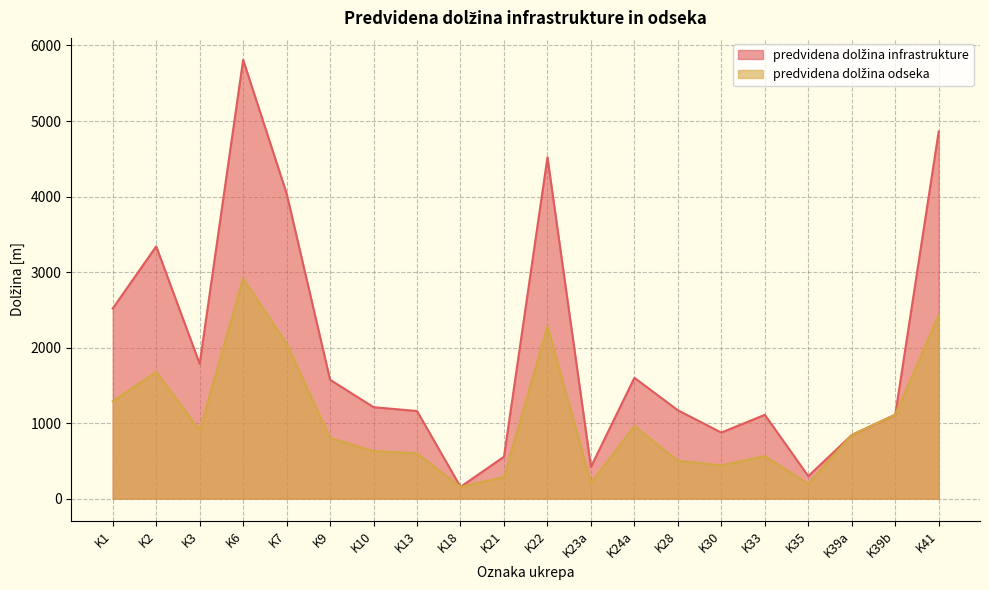

Which has a higher value, K13 or K9?

K9